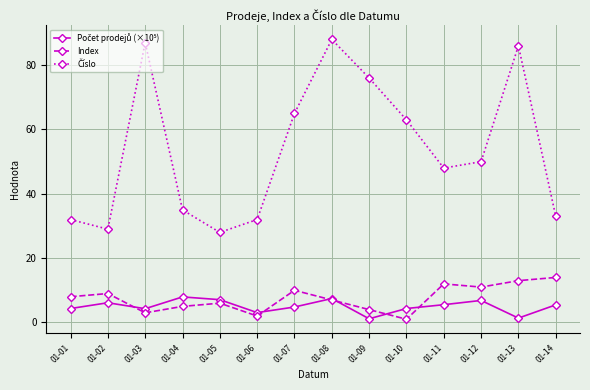

What is the minimum value for Index?

1.0